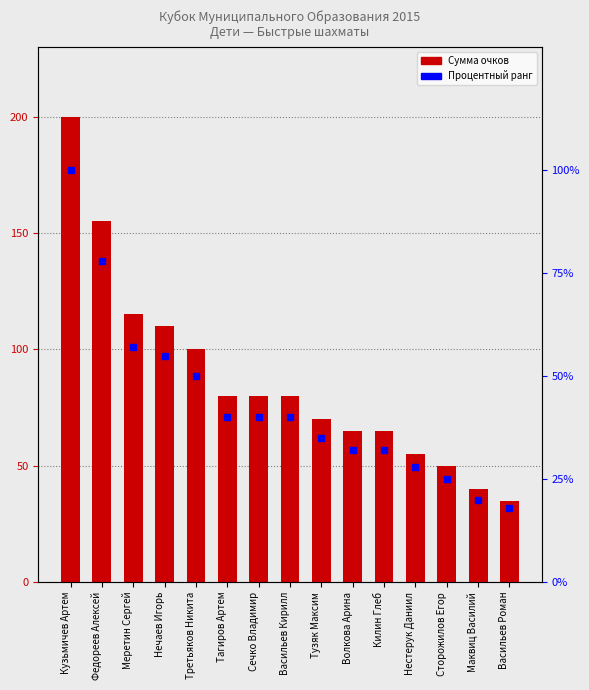

At which label does Процентный ранг reach its minimum?

Васильев Роман